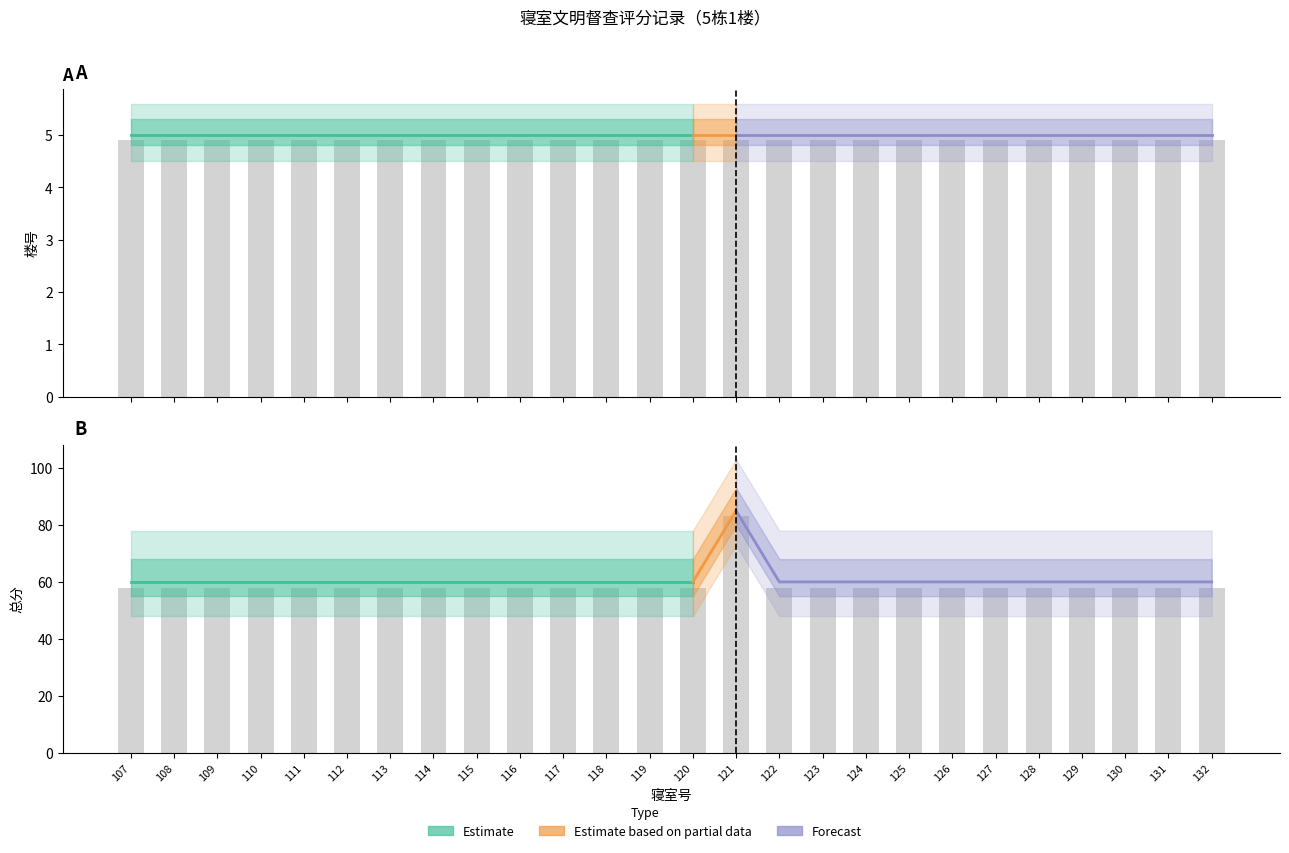

List the labels in order of value, smallest first.

107, 108, 109, 110, 111, 112, 113, 114, 115, 116, 117, 118, 119, 120, 122, 123, 124, 125, 126, 127, 128, 129, 130, 131, 132, 121